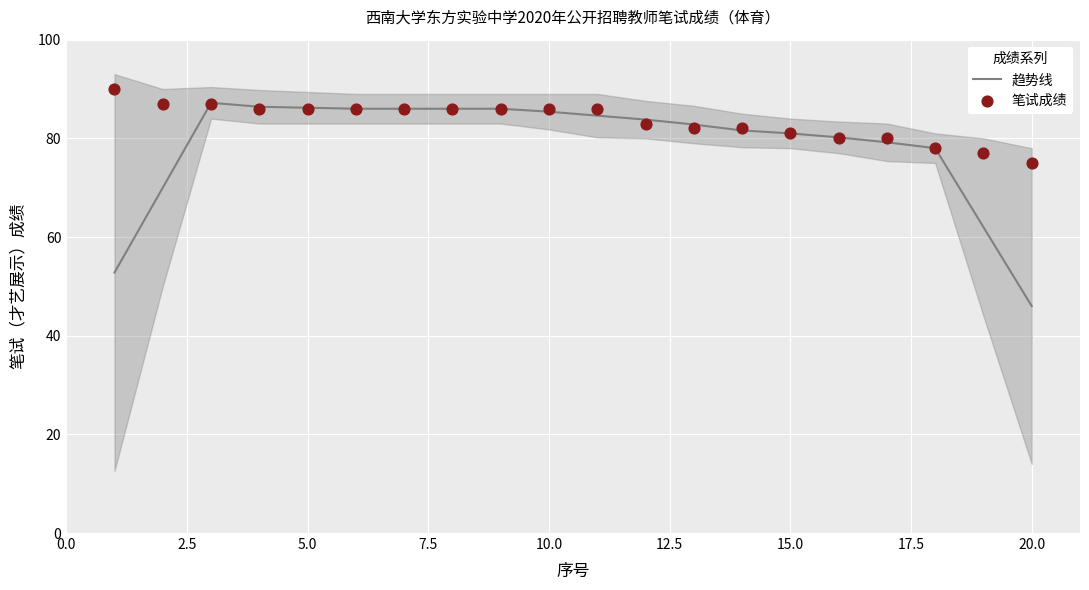

Which series has the widest spread of Y values?

趋势线